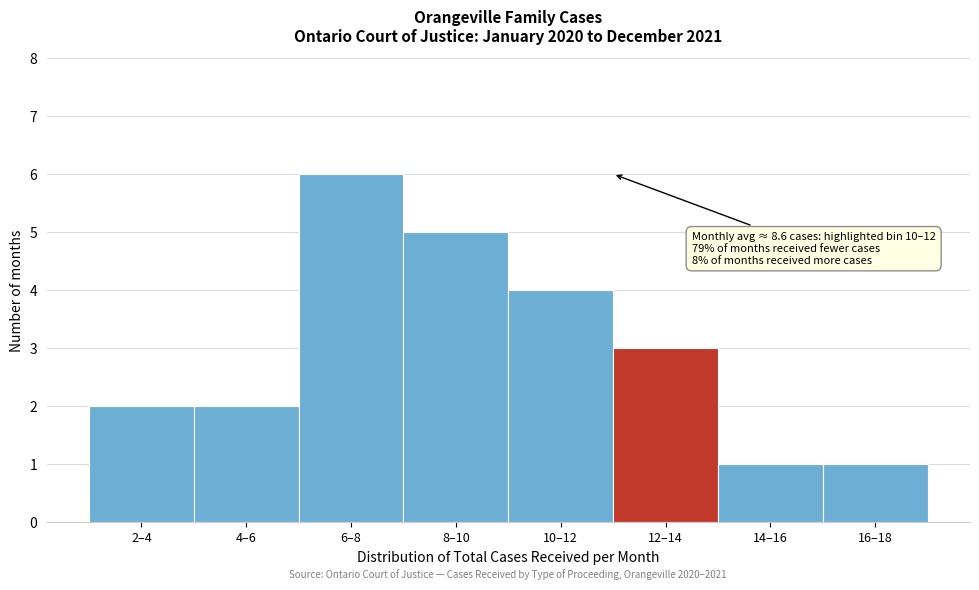

Reading right to left, transcribe all the data shown in this chart.

16–18=1	14–16=1	12–14=3	10–12=4	8–10=5	6–8=6	4–6=2	2–4=2